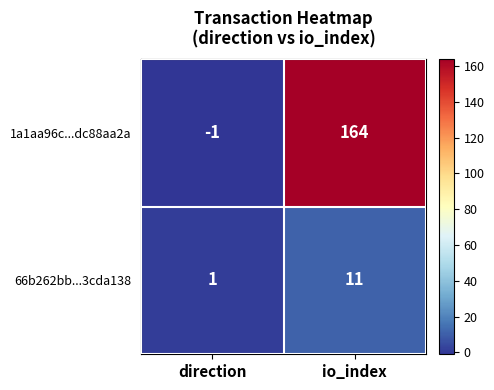

What is the total value across all series at io_index?

175